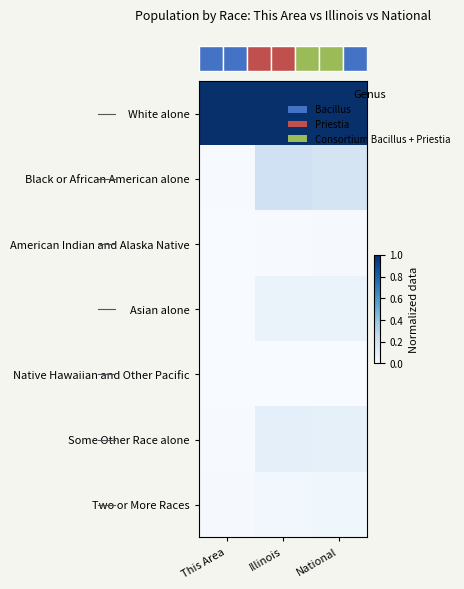

How many distinct data groups are displayed?

7